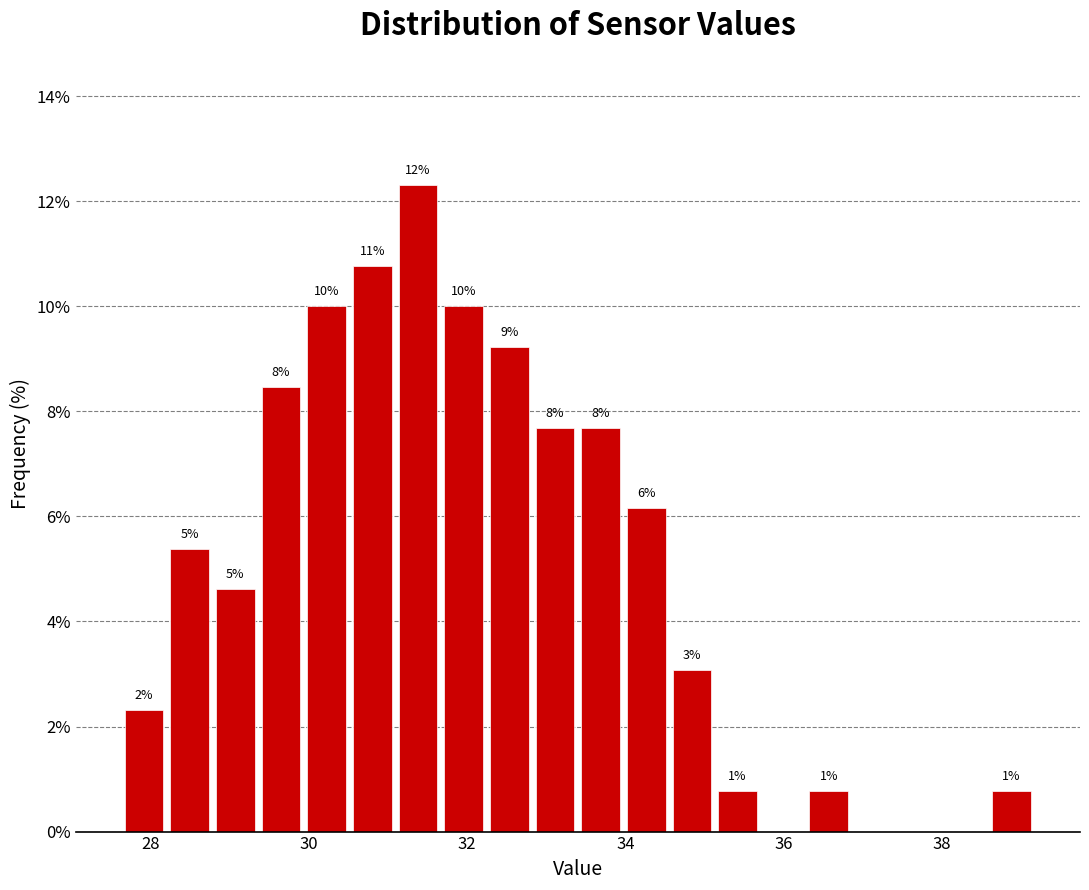

Read against the x-axis, roughly where is the centre of the tallest bar?

31.4